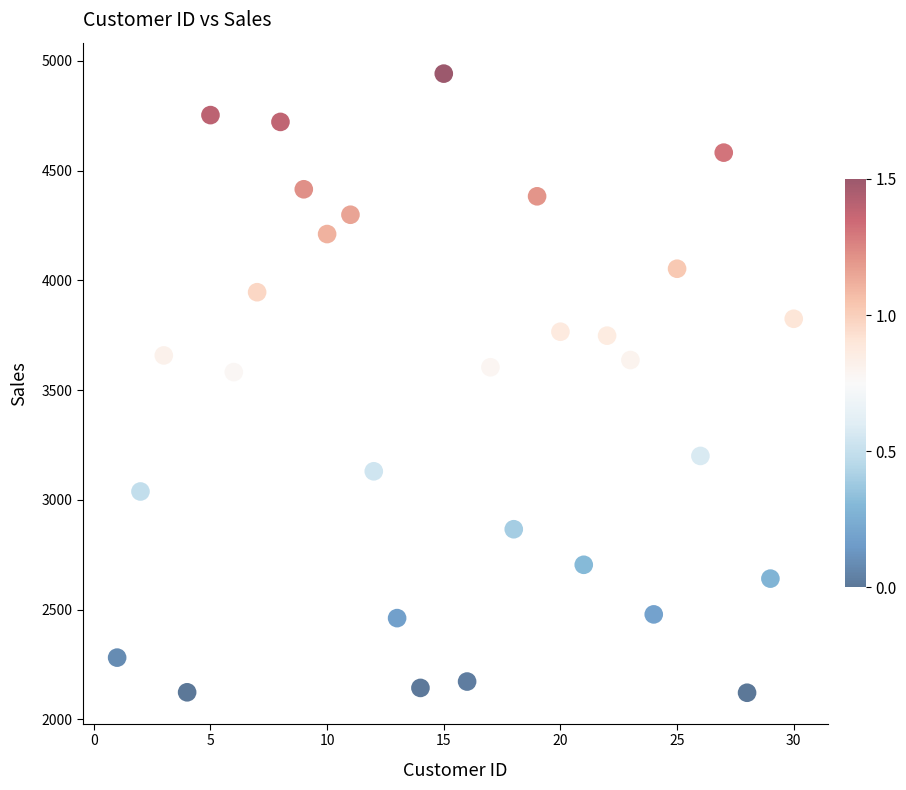

What is the range of Y values (max minus min)?

2821